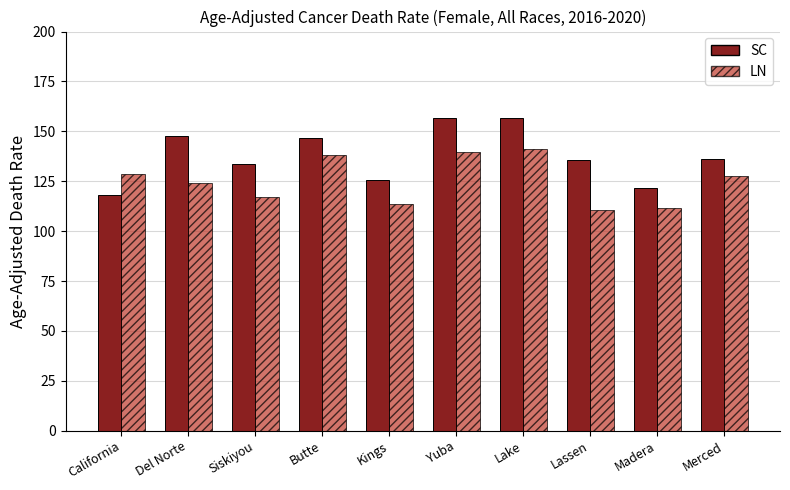

How many values in the LN series are below 127?

5